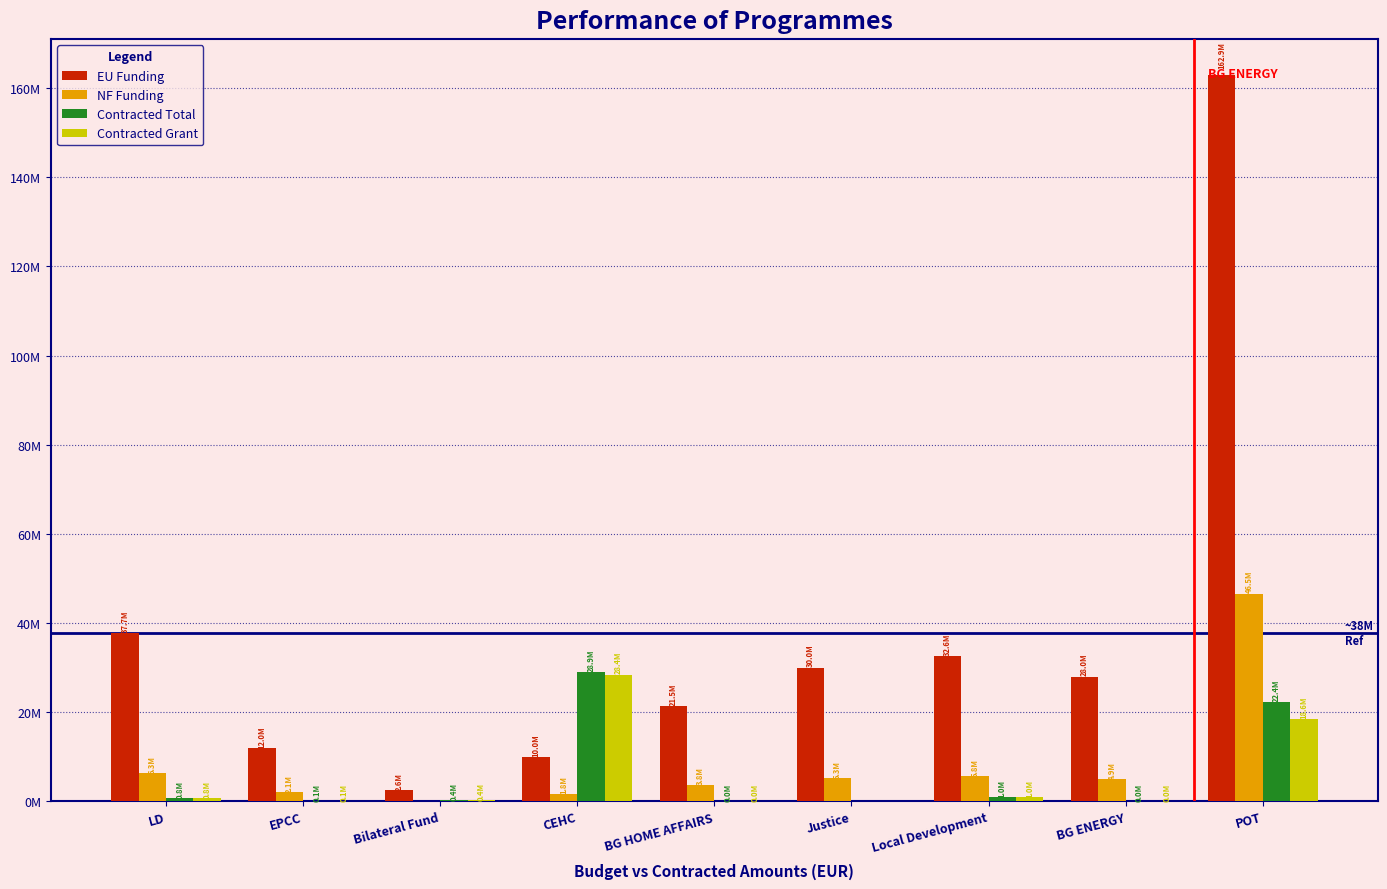

Between POT and Bilateral Fund, which is larger?

POT